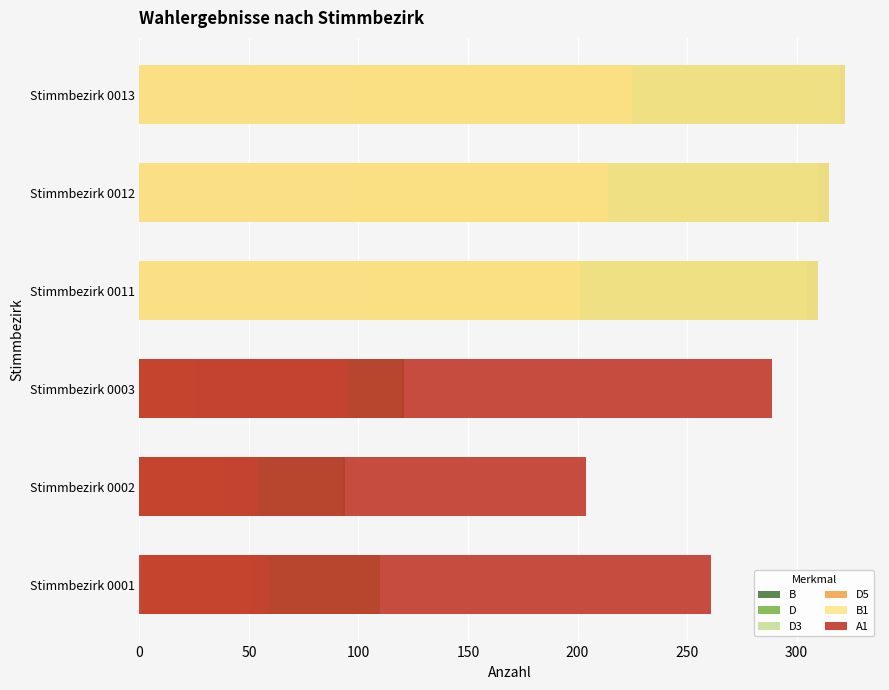

How many values in the A1 series exceed 204?

2